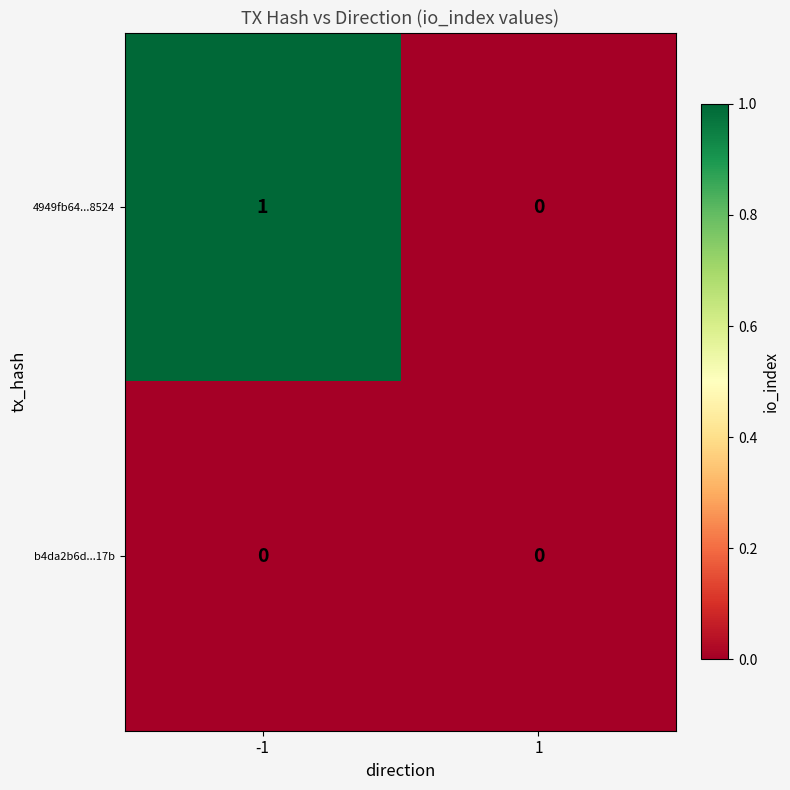

Which series has the largest range (max minus min)?

4949fb64...8524